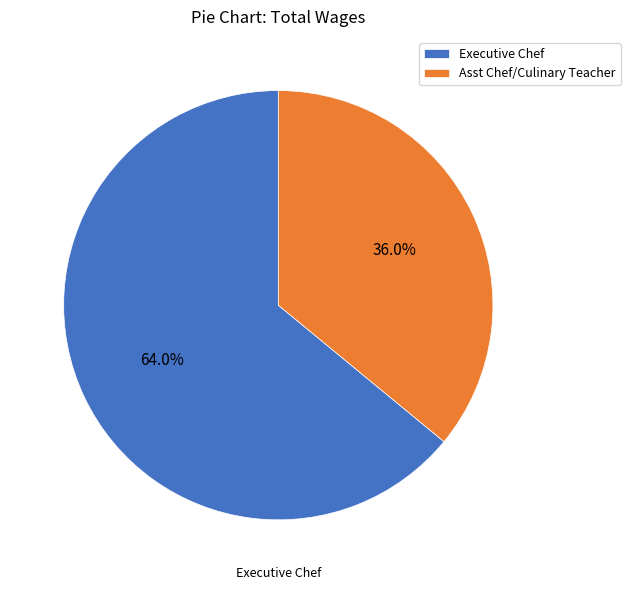

What percentage is the Asst Chef/Culinary Teacher slice, to the nearest percent?

36%